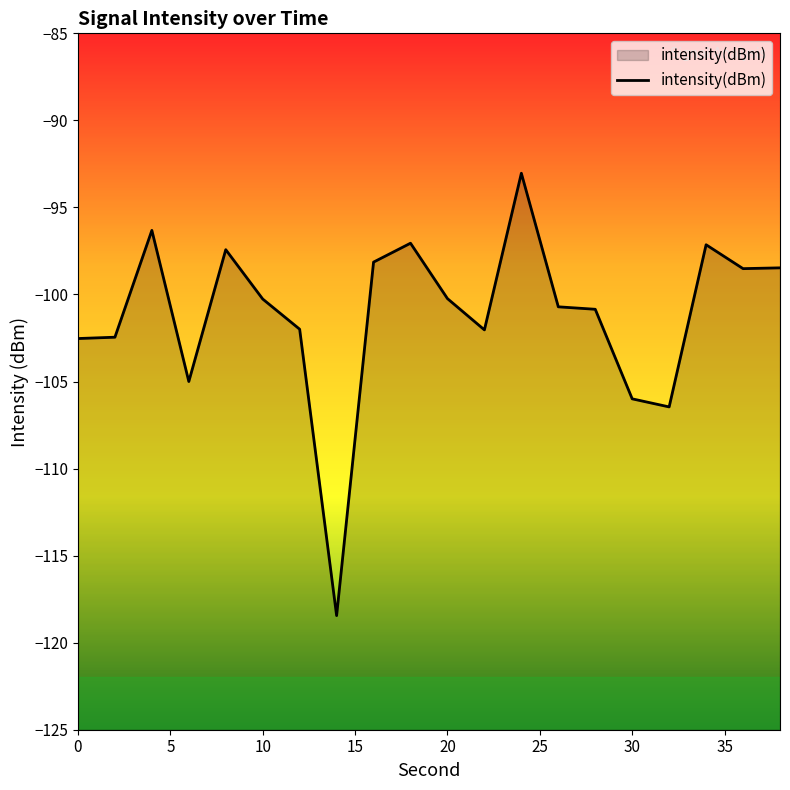

What is the difference between the maximum and minimum values?

25.4